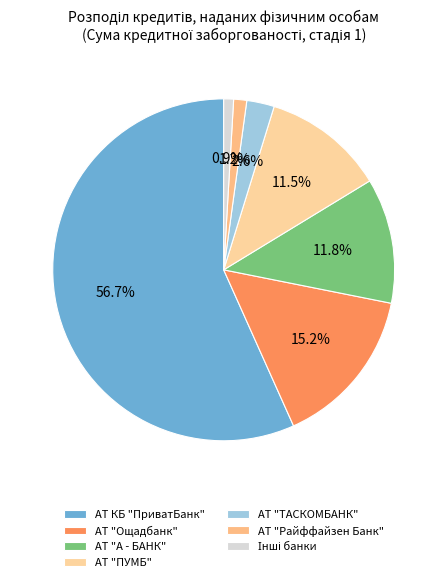

How many segments does this pie chart have?

7